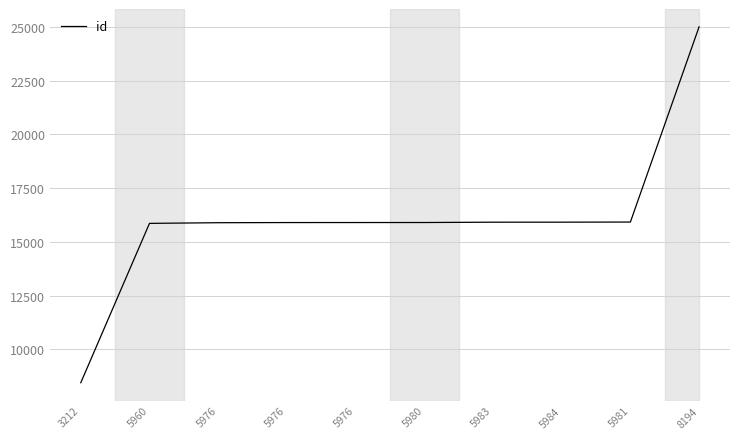

Does the chart display data point markers on the line(s)?

No